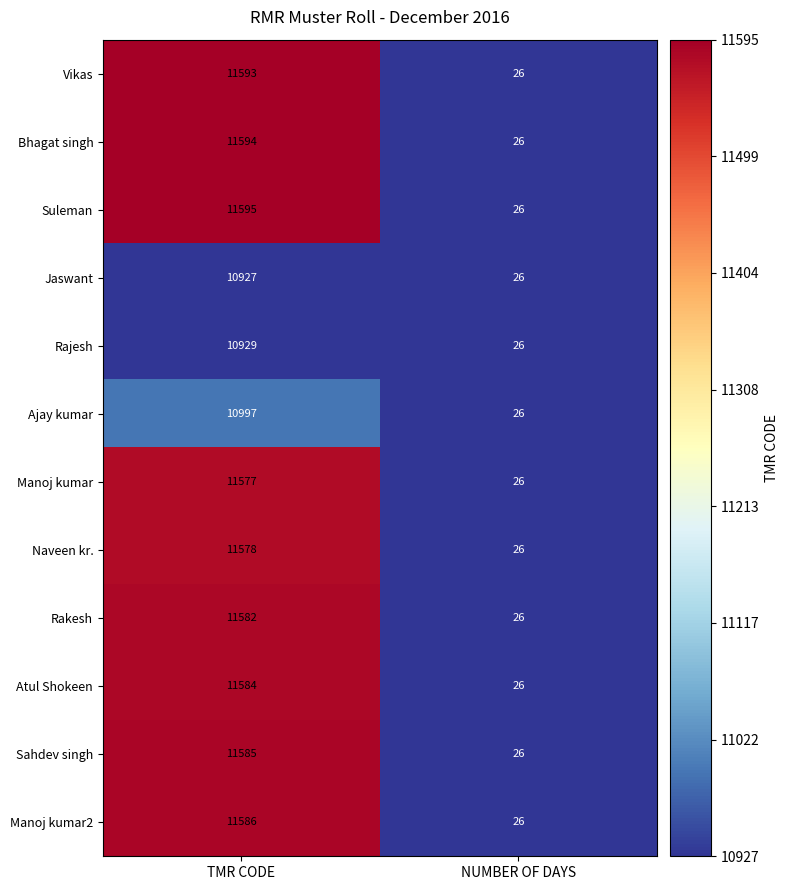

What is the sum of all Suleman values?

11621